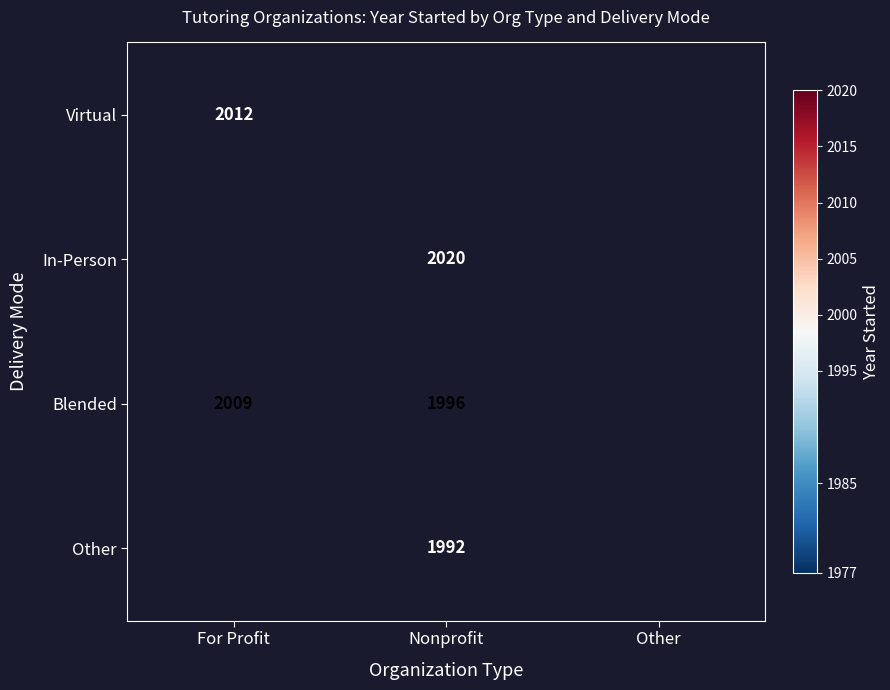

Count the number of data series in this chart.

4